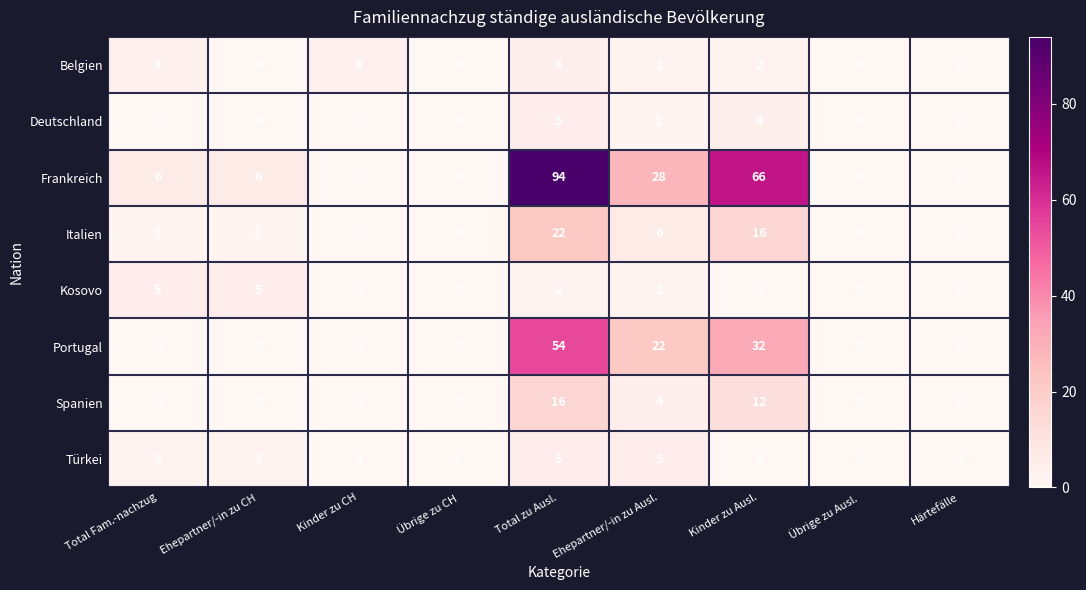

Where is Portugal nearest to the value 27?

Ehepartner/-in zu Ausl.